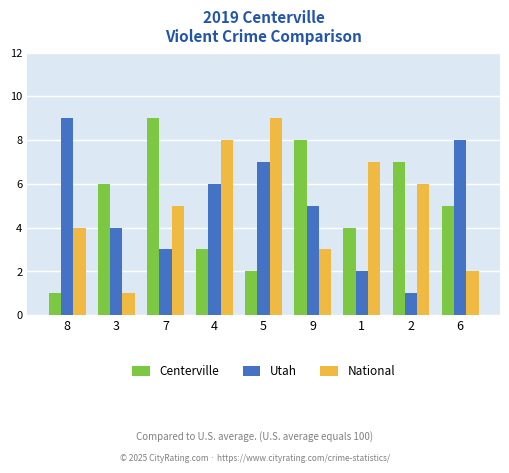

What is the average value of the National series?

5